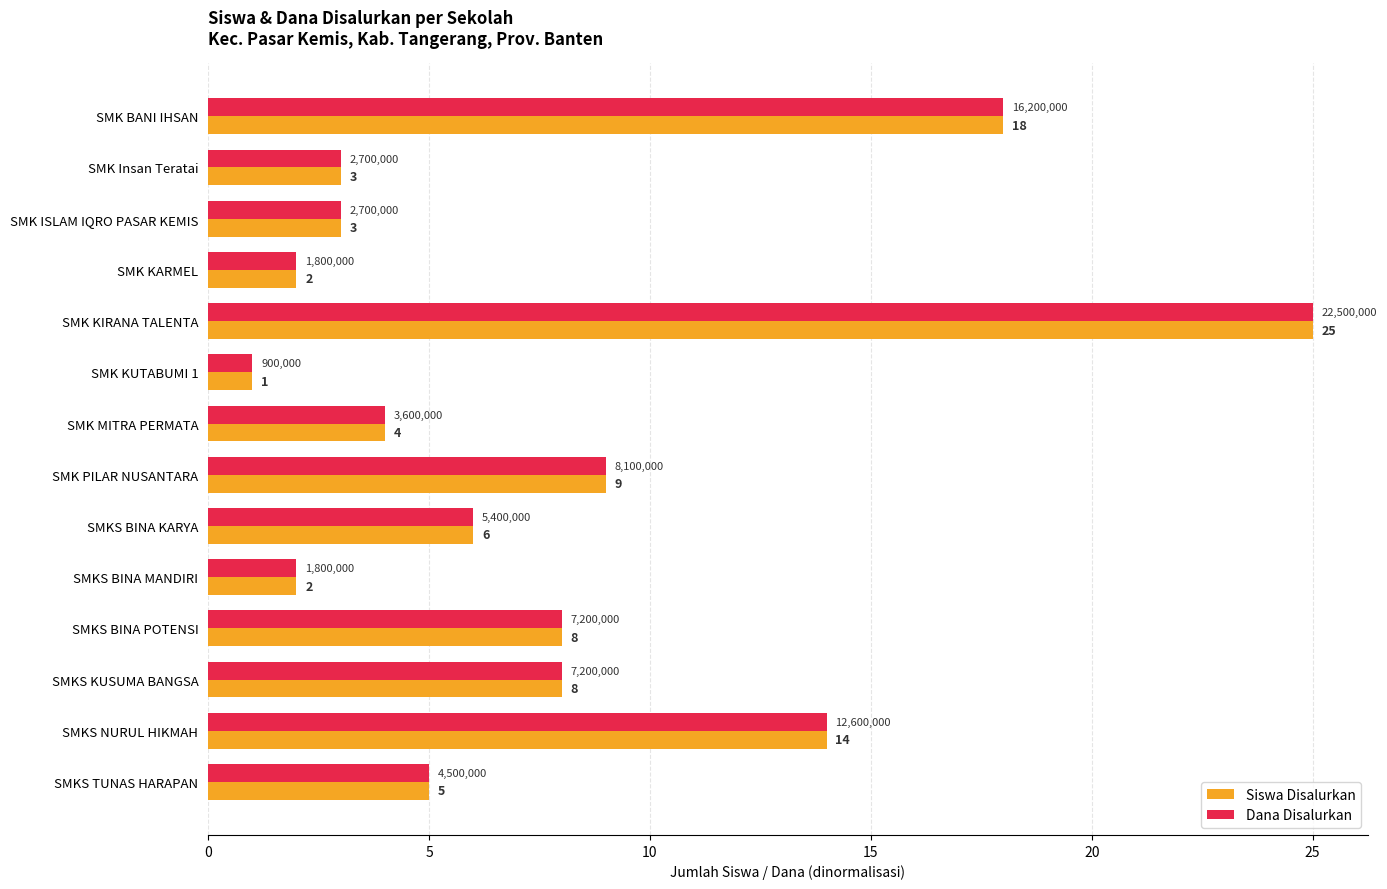

At which label is Siswa Disalurkan closest to 13?

SMKS NURUL HIKMAH